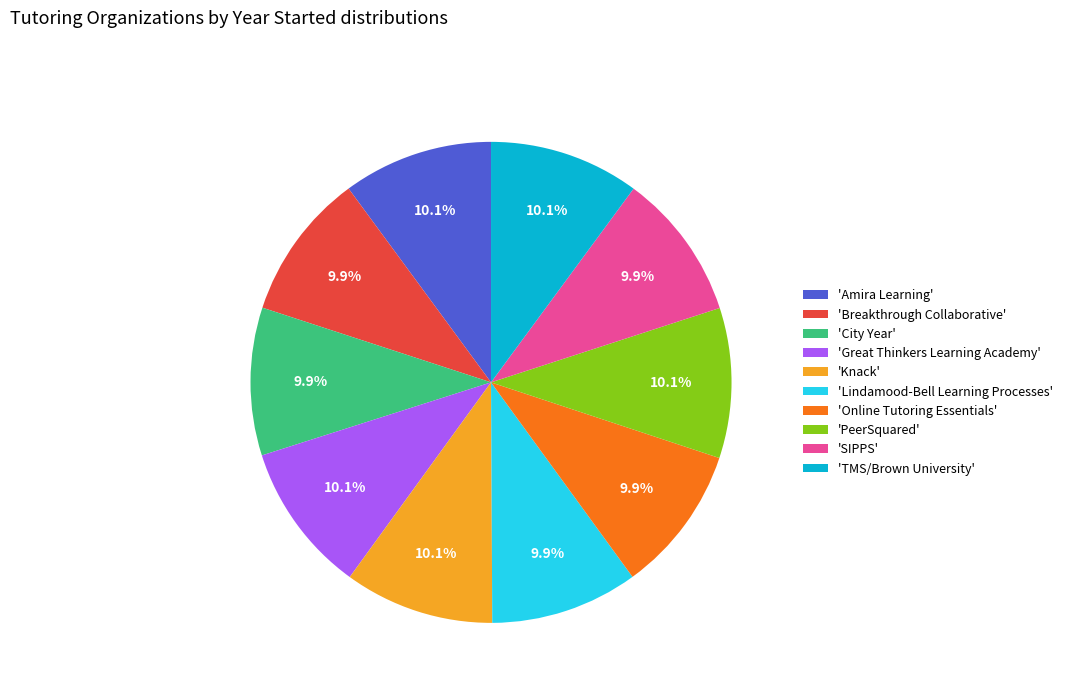

What is the ratio of the value at 'City Year' to the value at 'Lindamood-Bell Learning Processes'?

1.0